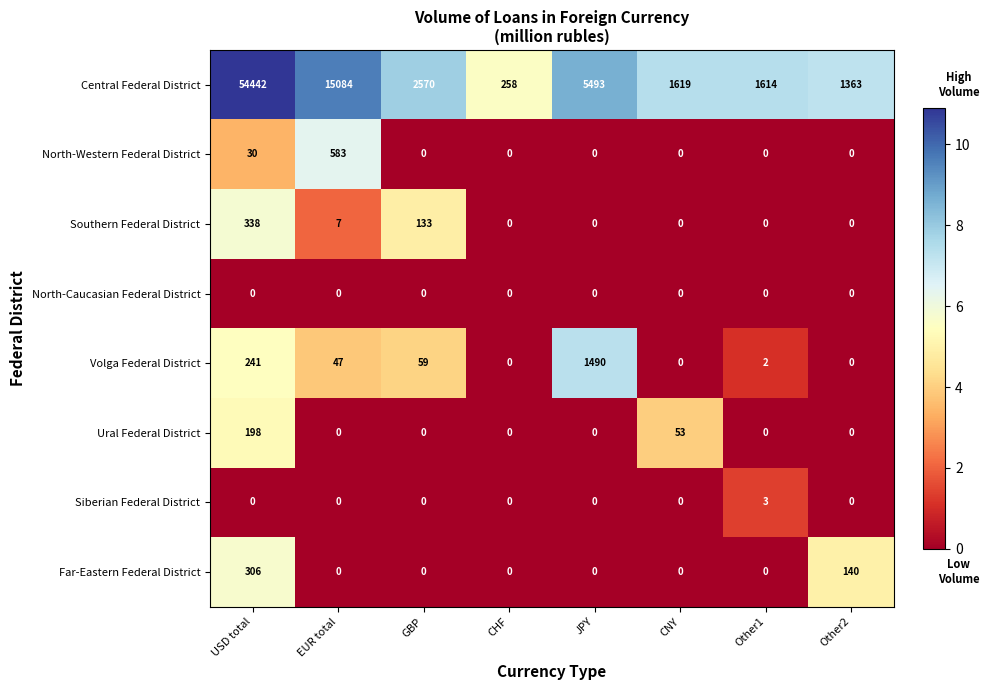

What is the total value across all series at Other2?

1503